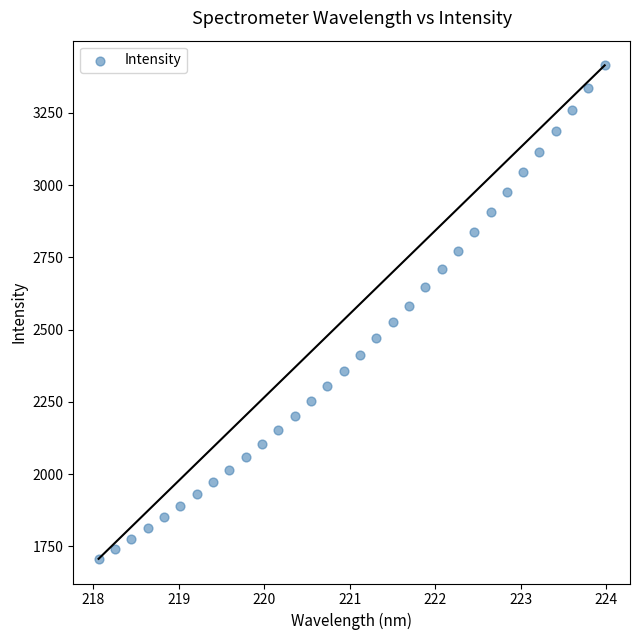

What is the range of X values (max minus min)?

5.9